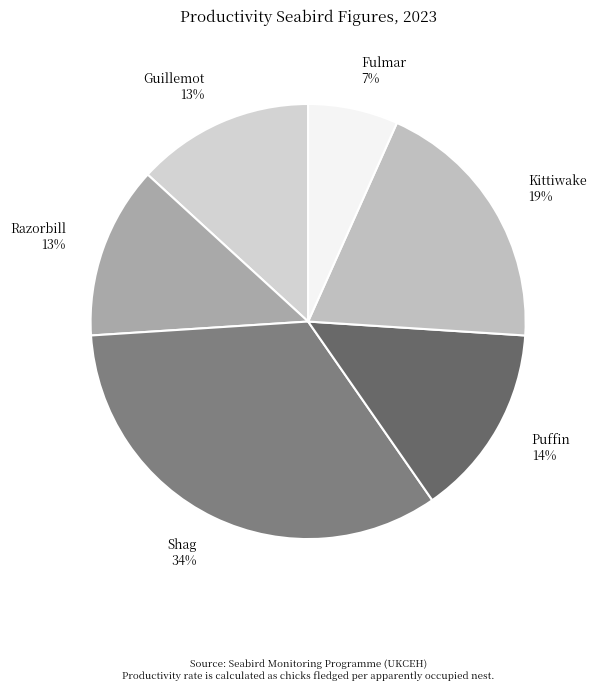

Which slice is the largest?

Shag